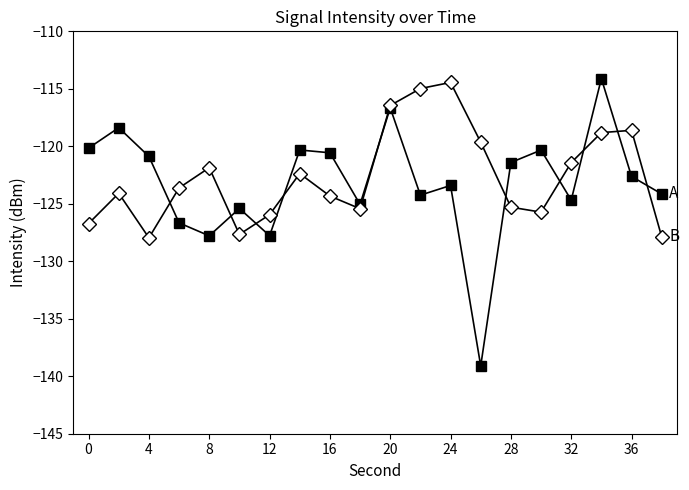

What is the greatest value displayed?

-114.1